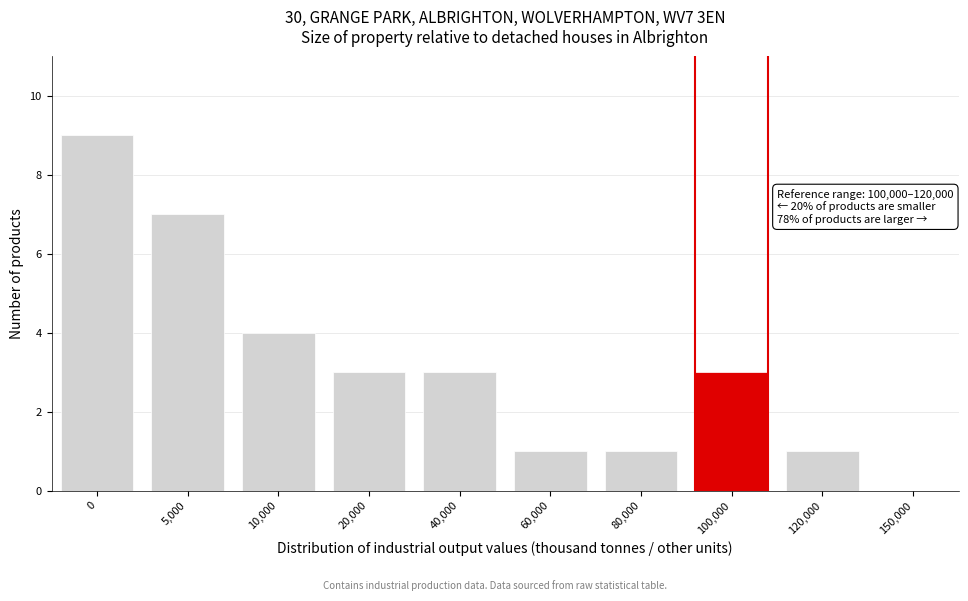

Reading right to left, what are all the values shown in this chart?

150,000=0	120,000=1	100,000=3	80,000=1	60,000=1	40,000=3	20,000=3	10,000=4	5,000=7	0=9